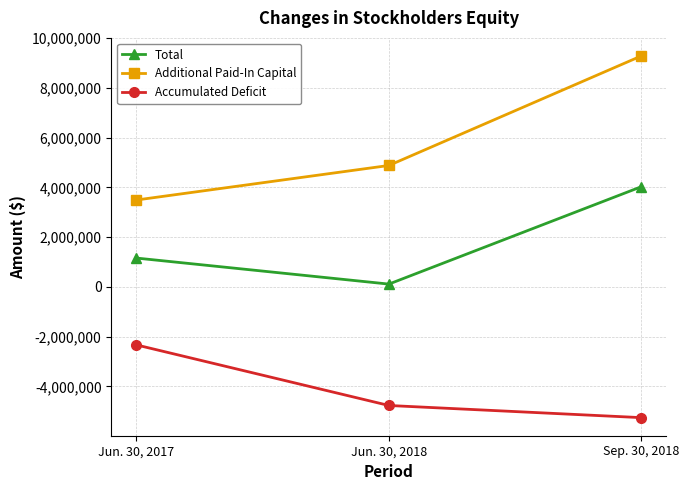

Rank the series by their maximum value, from highest to lowest.

Additional Paid-In Capital, Total, Accumulated Deficit